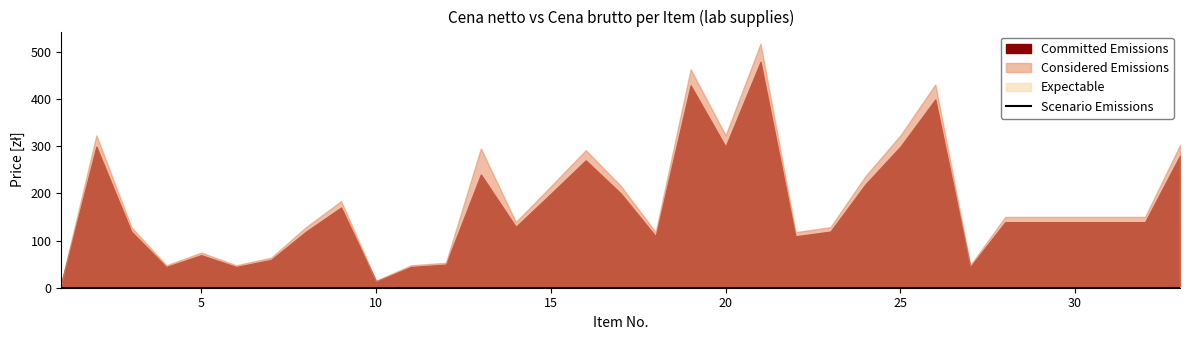

The value of Committed Emissions at 29 is 232.8. True or false?

False